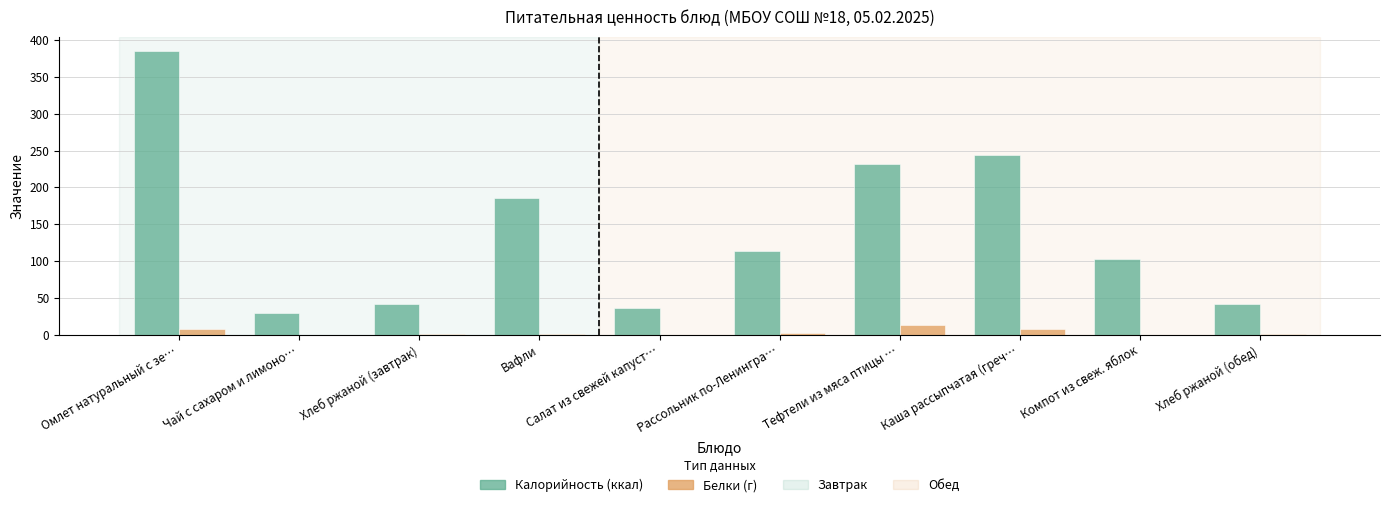

At which category does the chart reach its peak across all series?

Омлет натуральный с зе…